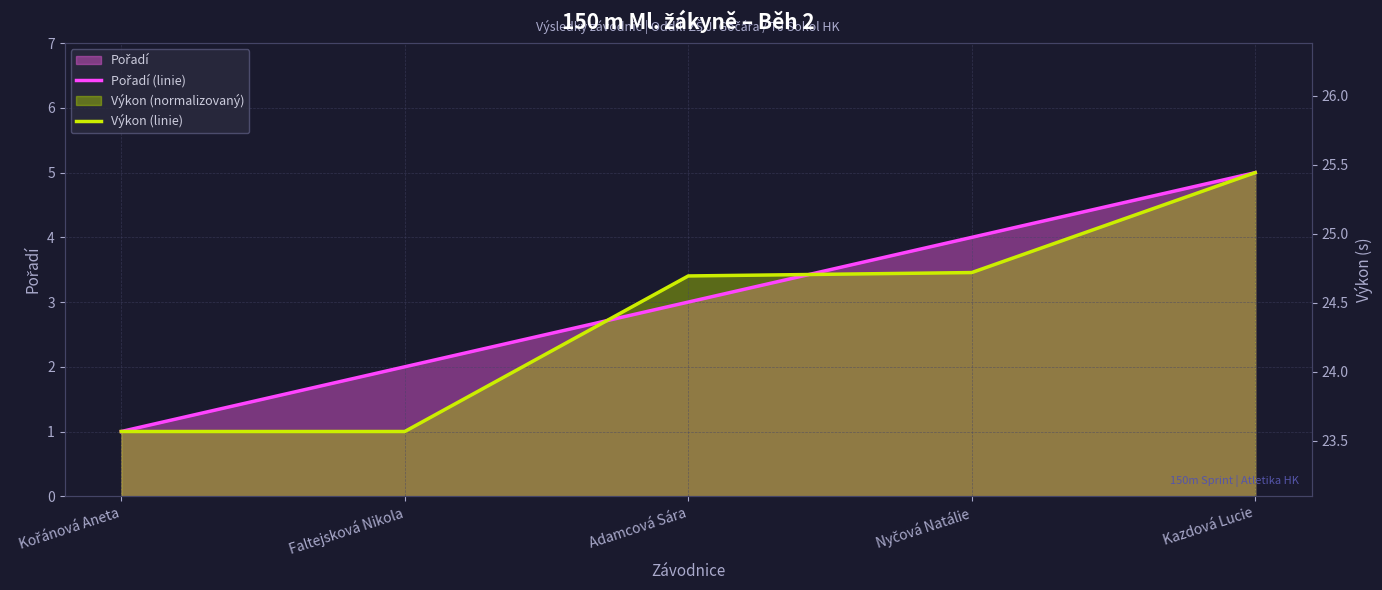

List the series in order of their peak value, lowest first.

Výkon (linie), Pořadí (linie)